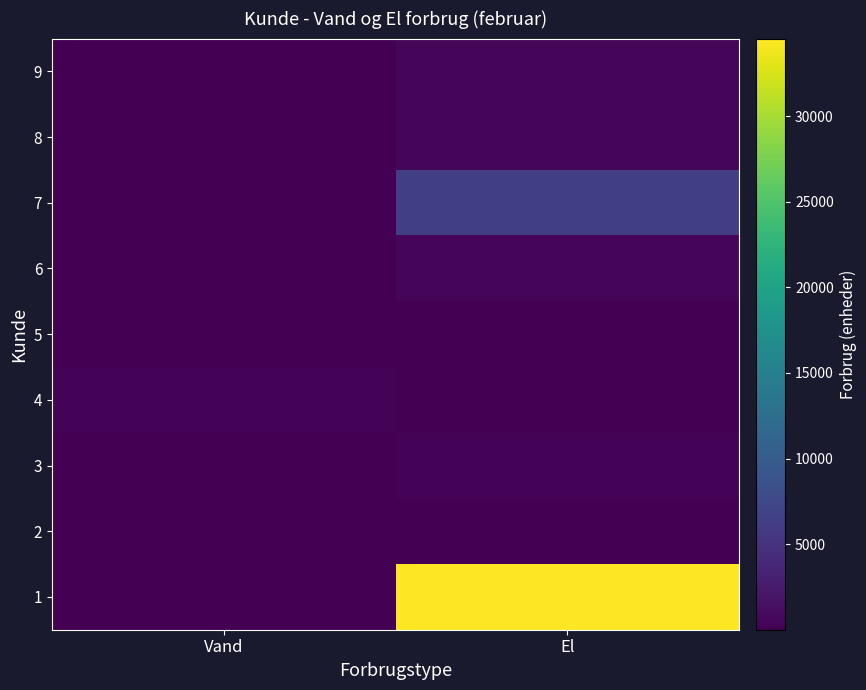

At El, list the series in order from largest to smallest.

1, 7, 6, 8, 9, 3, 2, 5, 4